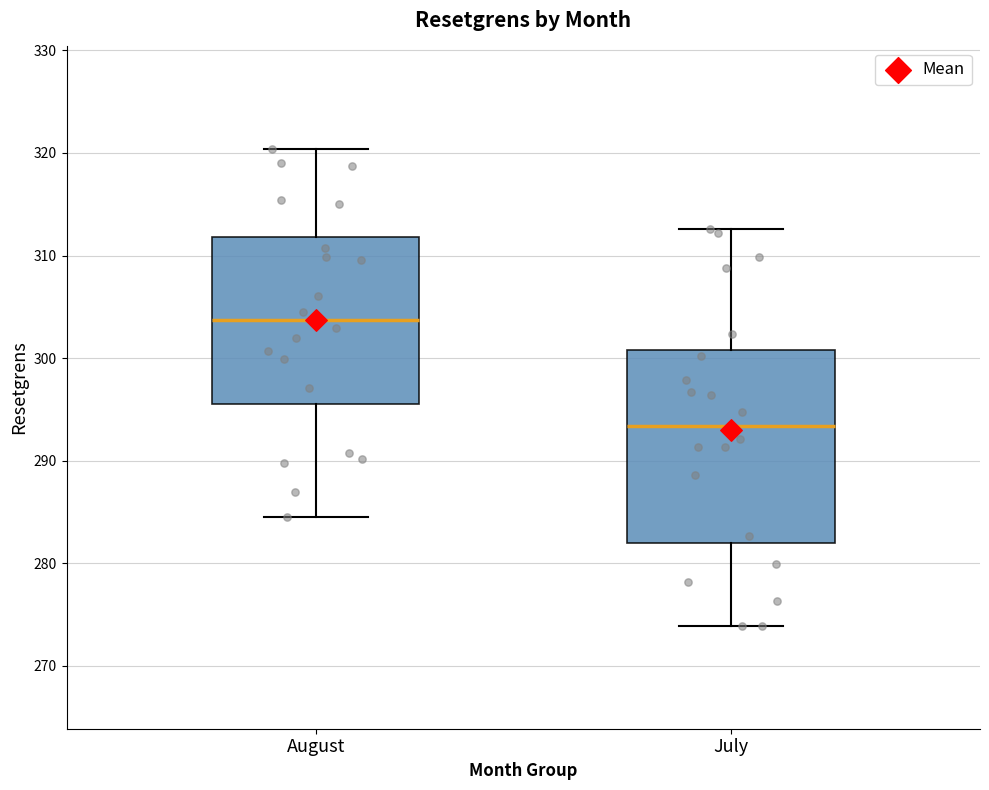

Which box is the tallest, from its lower edge to its upper edge?

July